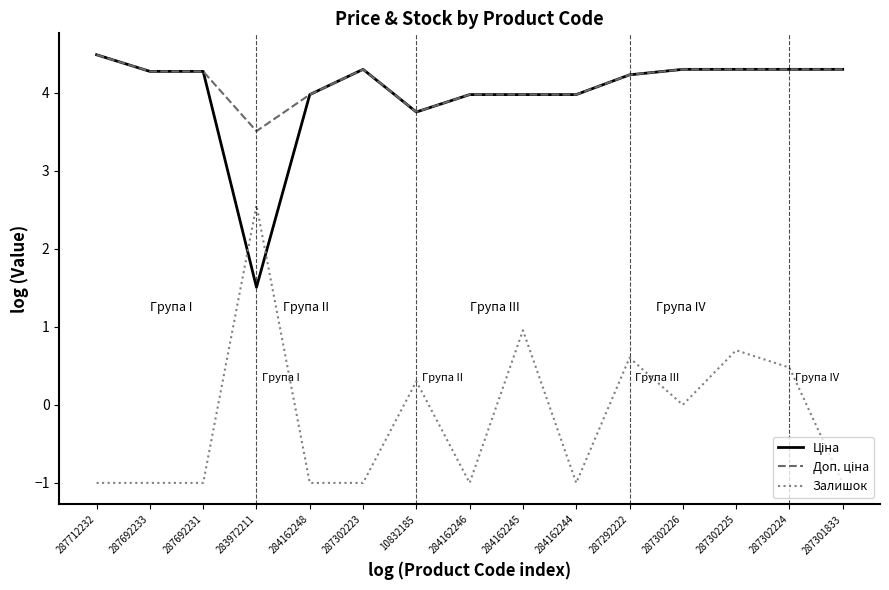

What is the spread (max minus min) of values at 287302225?

3.6